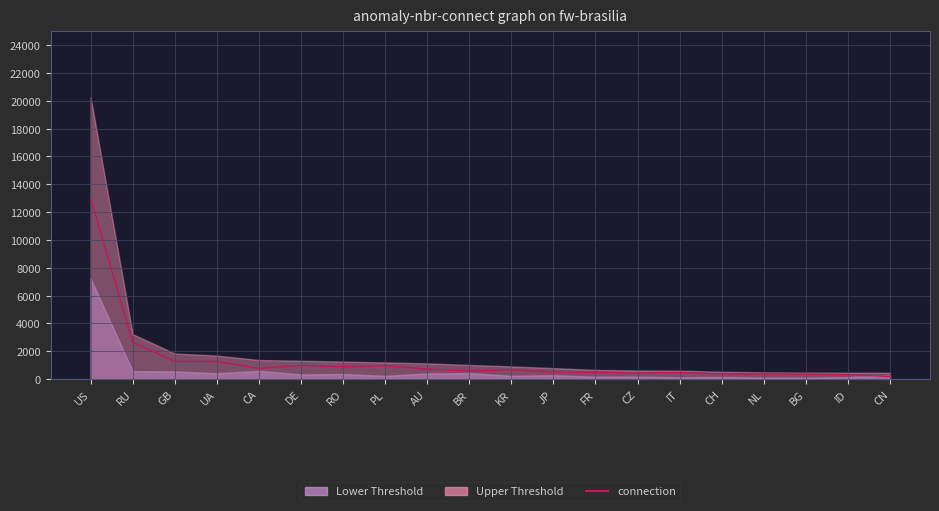

At which label is the value closest to 6610?

RU